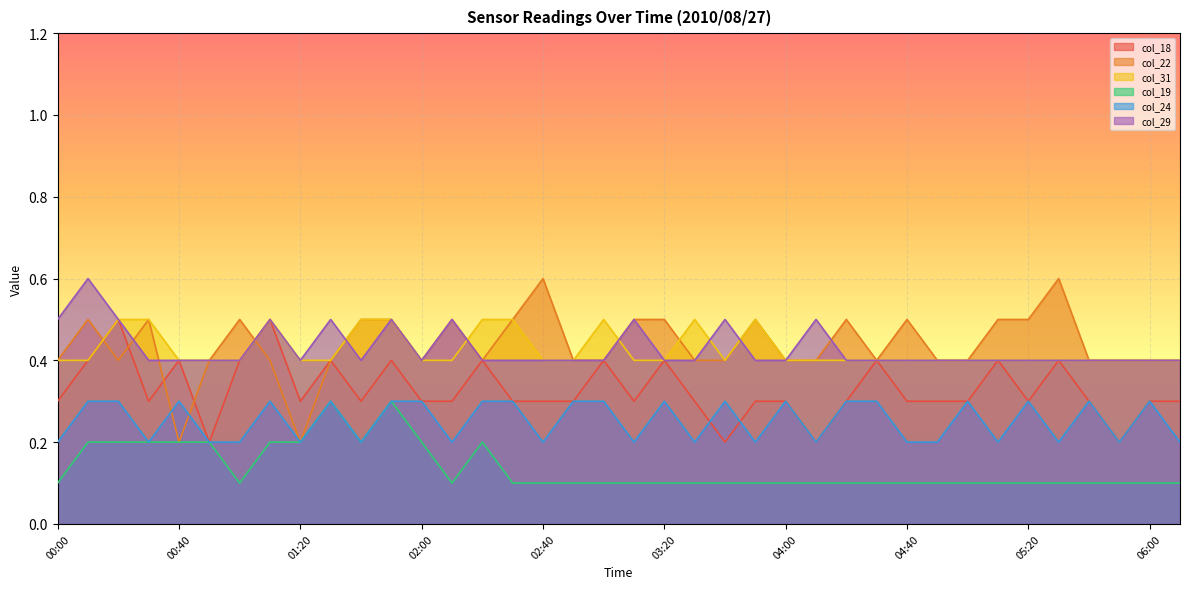

Which series has the widest spread of values?

col_22